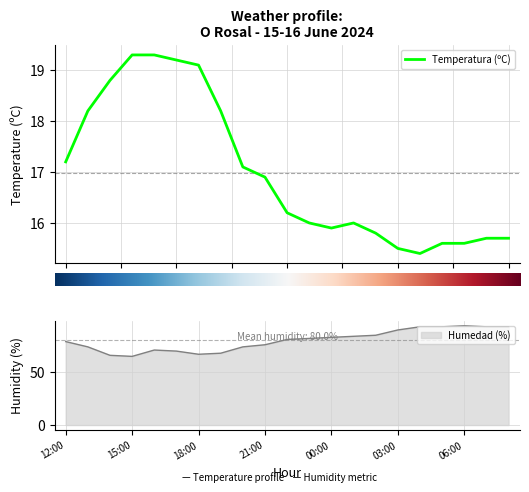

At which category is the sum across all series the highest?

06:00